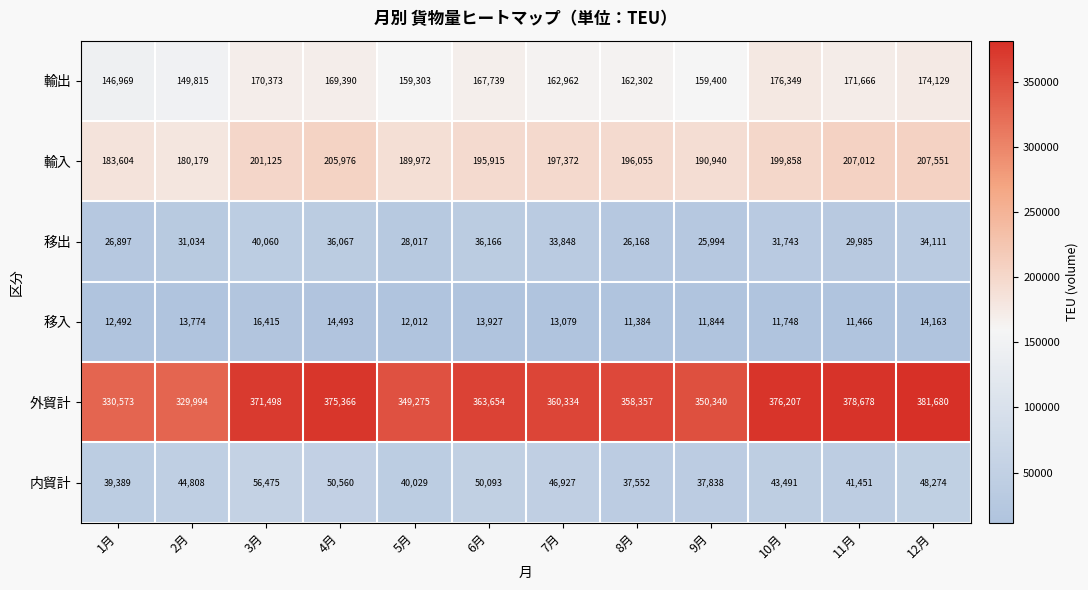

At which category is the sum across all series the highest?

12月